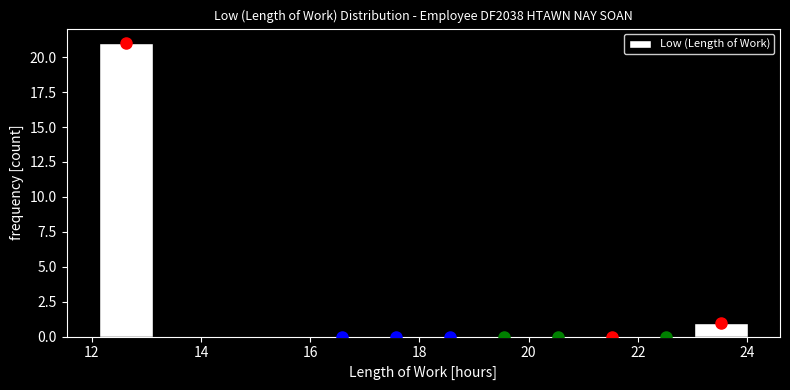

How tall is the bar that spans 23.0 to 24.0 on the x-axis? Neither the bar edges nor the heights are printed on the chart, so give them approximately, as read against the axes.

1